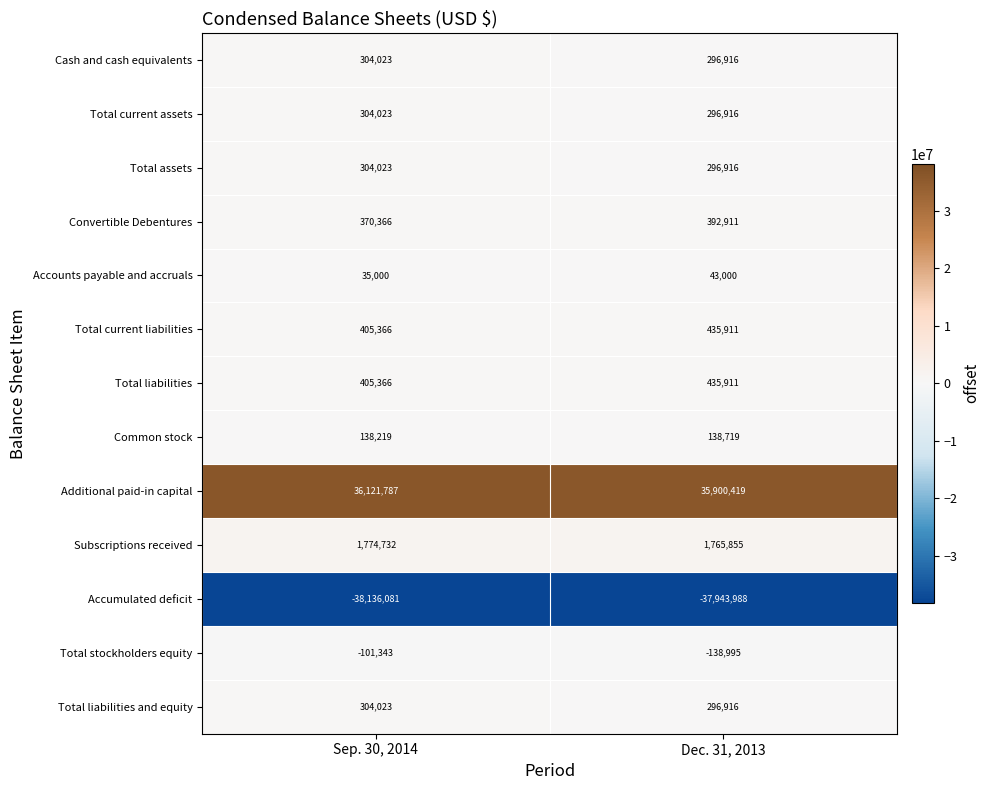

How many data points does each series have?

2